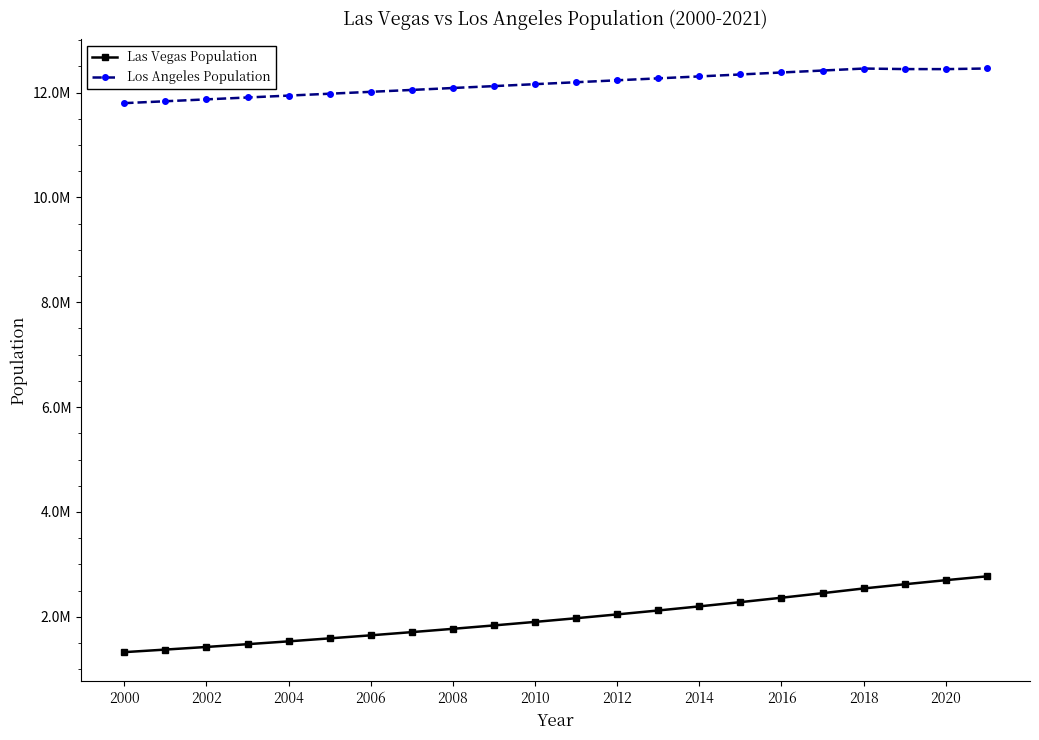

Which series has the largest total across all categories?

Los Angeles Population